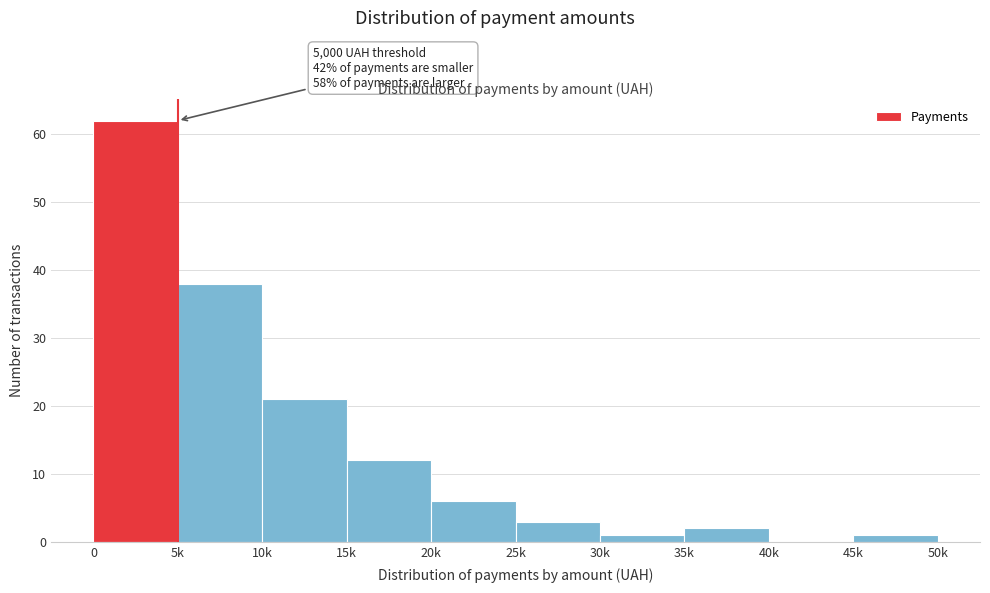

Reading left to right, extract all data points from this chart.

0=62	5k=38	10k=21	15k=12	20k=6	25k=3	30k=1	35k=2	40k=0	45k=1